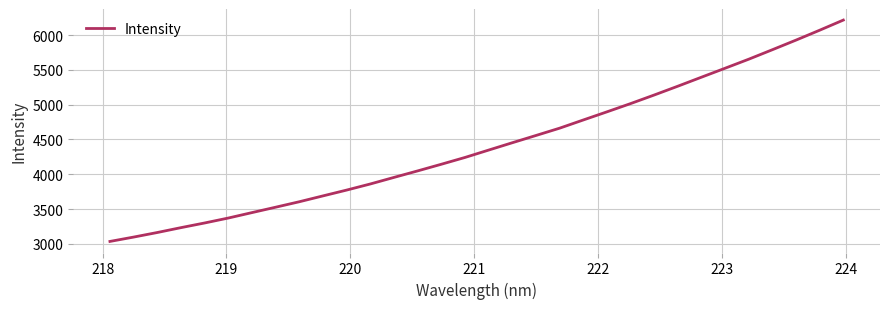

What is the smallest value displayed?

3034.9